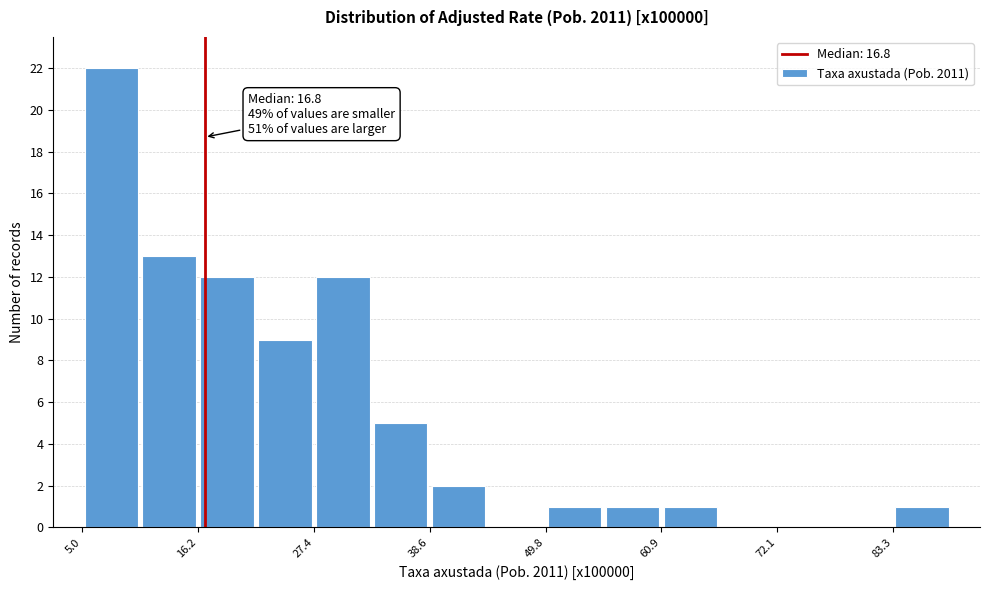

Around what value on the x-axis is the tallest bar? Give the approximate position of its centre, as read against the axis.

8